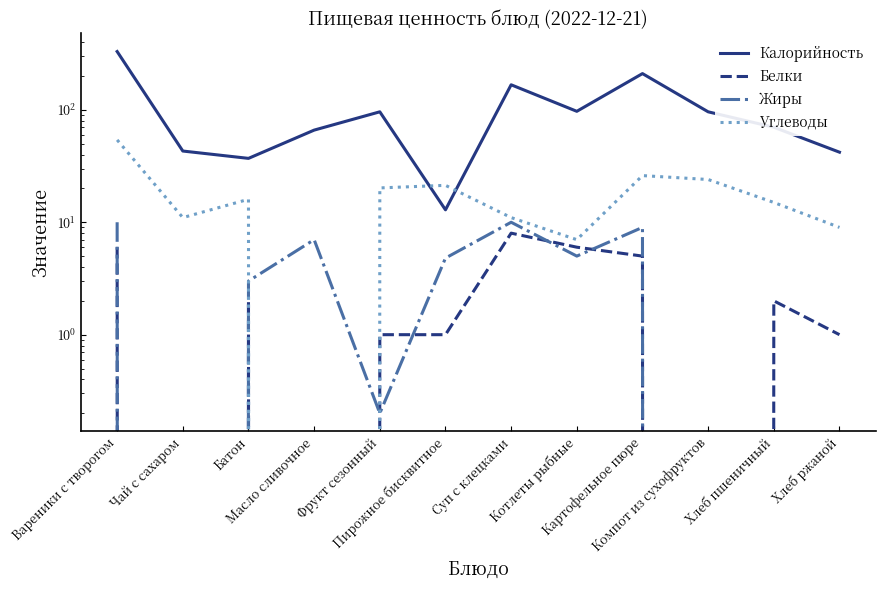

In Калорийность, how many points are lower than both neighbors (excluding endpoints)?

3